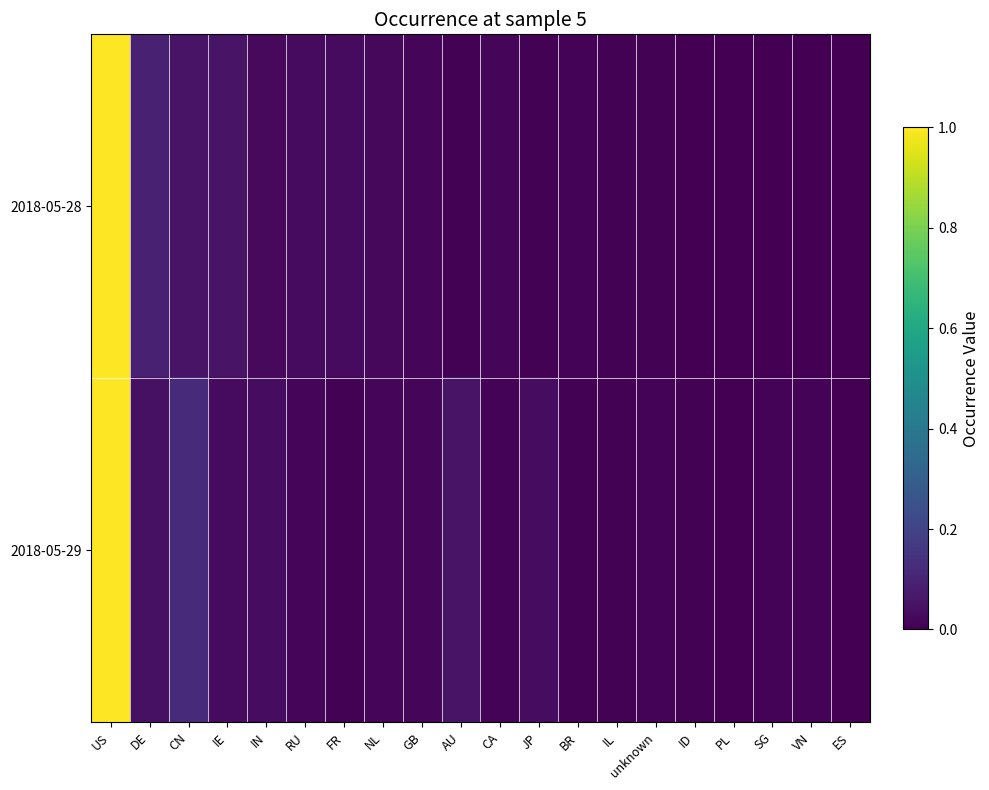

Rank the series at JP from highest to lowest value.

2018-05-29, 2018-05-28